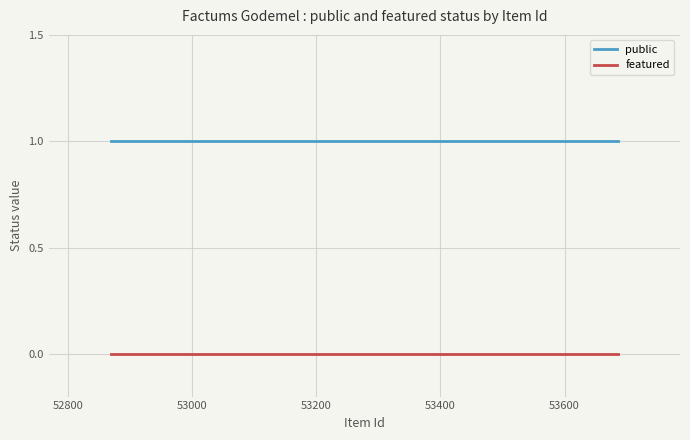

Does the chart have visible grid lines?

Yes